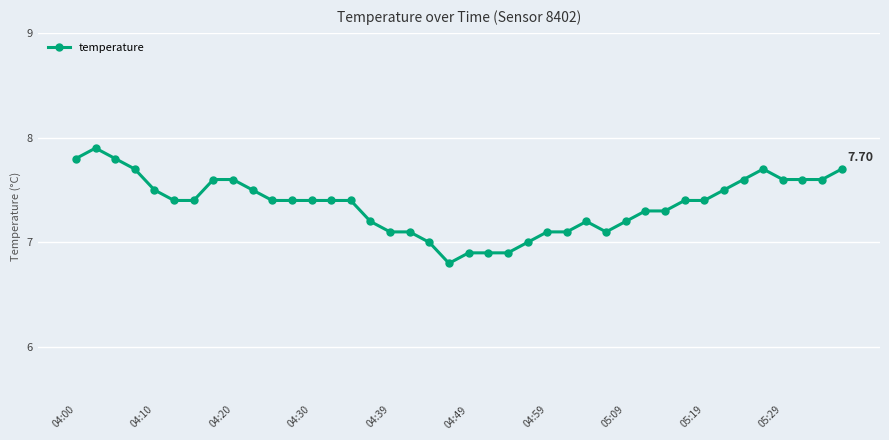

What is the sum of all values?

294.5